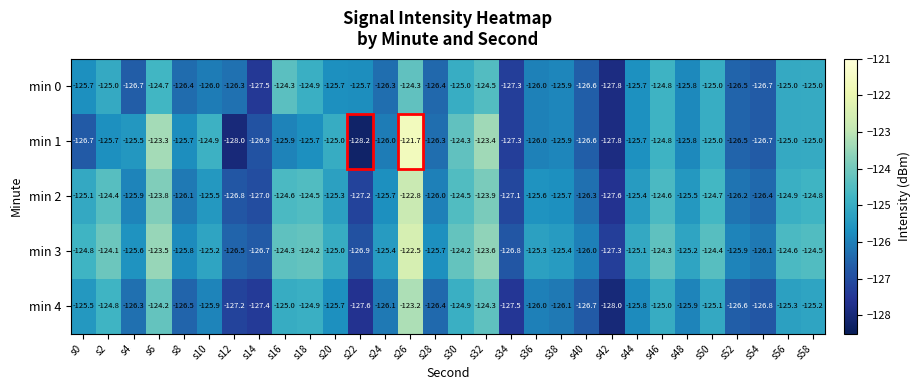

What is the difference between the highest and lowest values at s46?

0.7